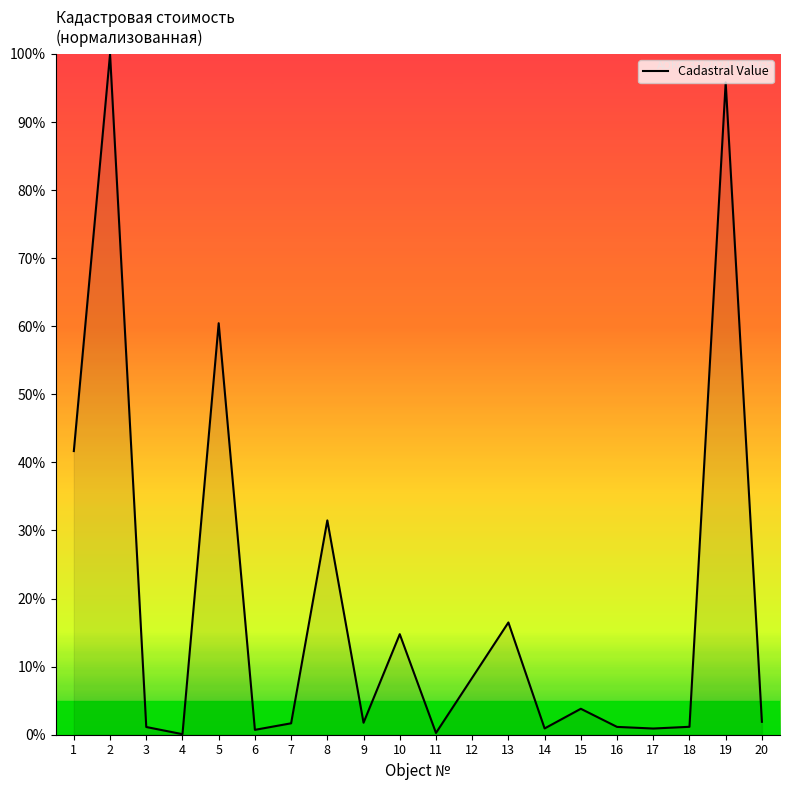

What is the maximum value shown in the chart?

100.0